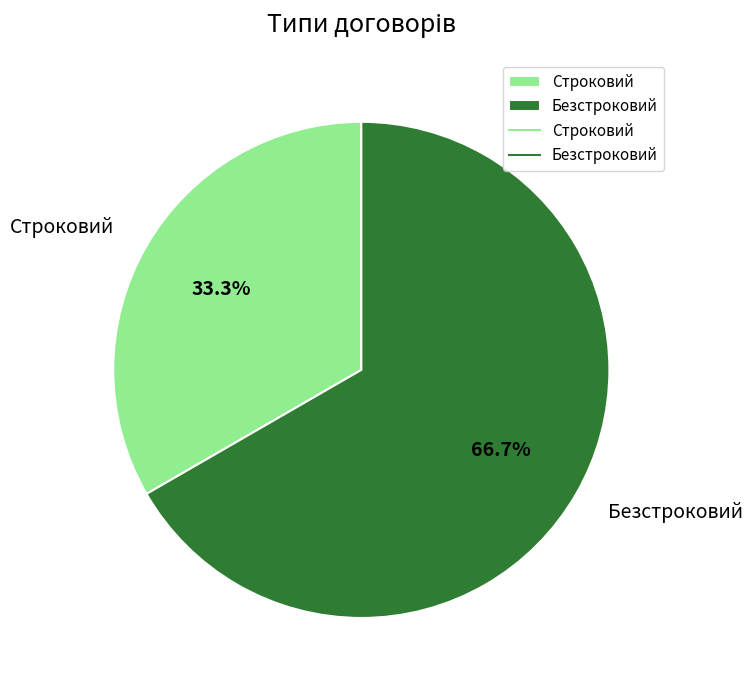

Which slice is the smallest?

Строковий